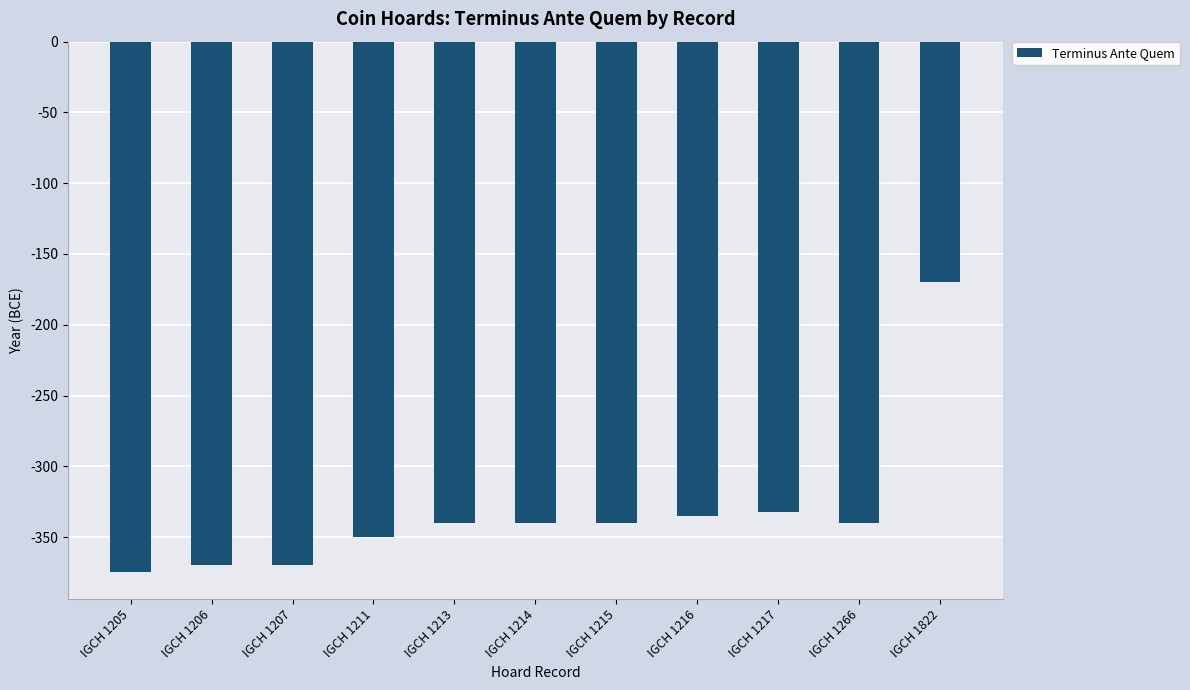

What is the difference between the maximum and minimum values?

205